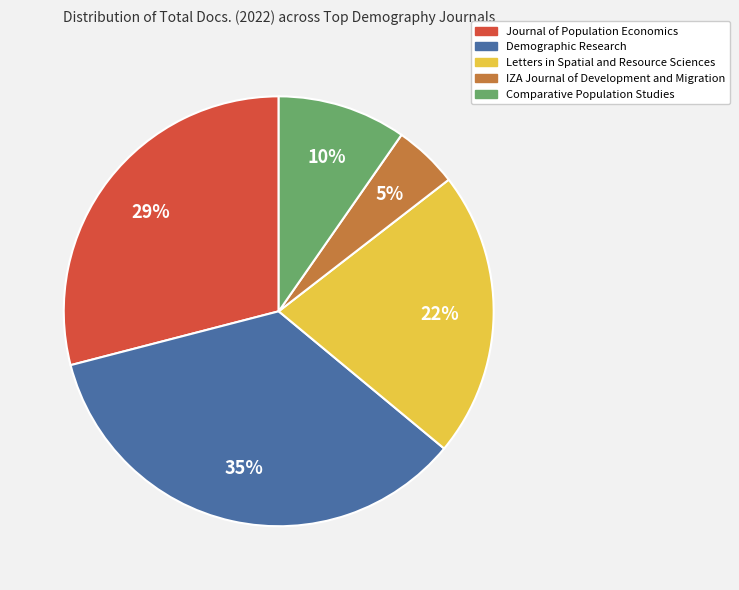

Between IZA Journal of Development and Migration and Demographic Research, which is larger?

Demographic Research